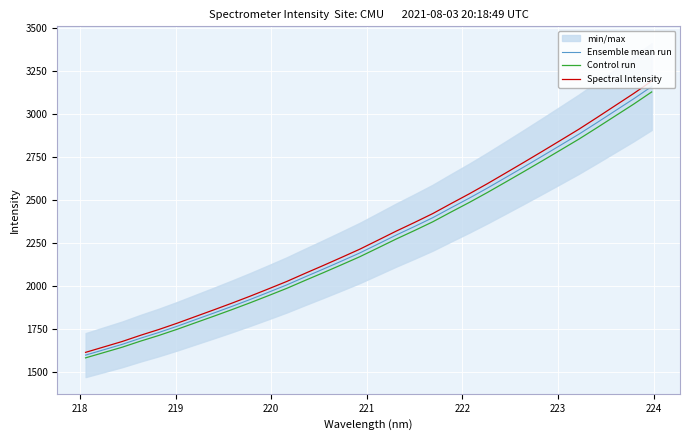

At how many categories does at least one series exceed 2972?

4